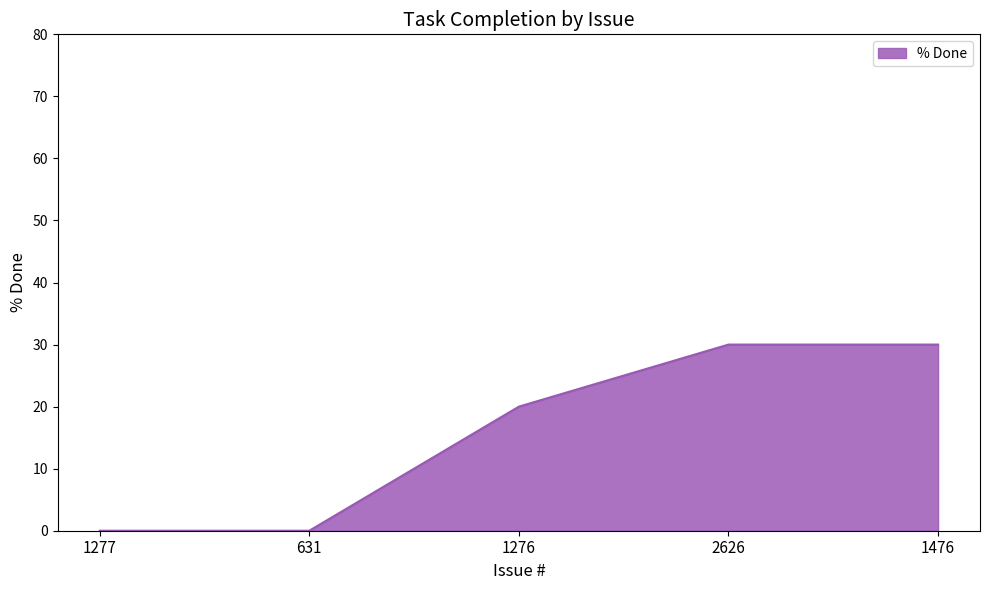

Where is the data nearest to the value 15?

1276